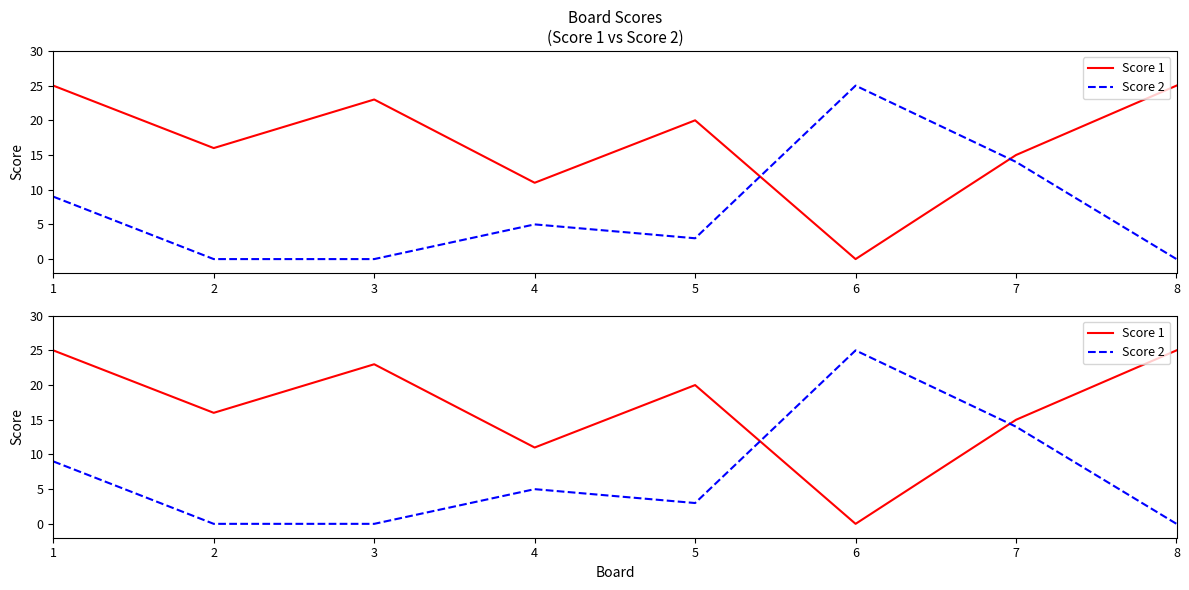

How many lines are shown in the chart?

2